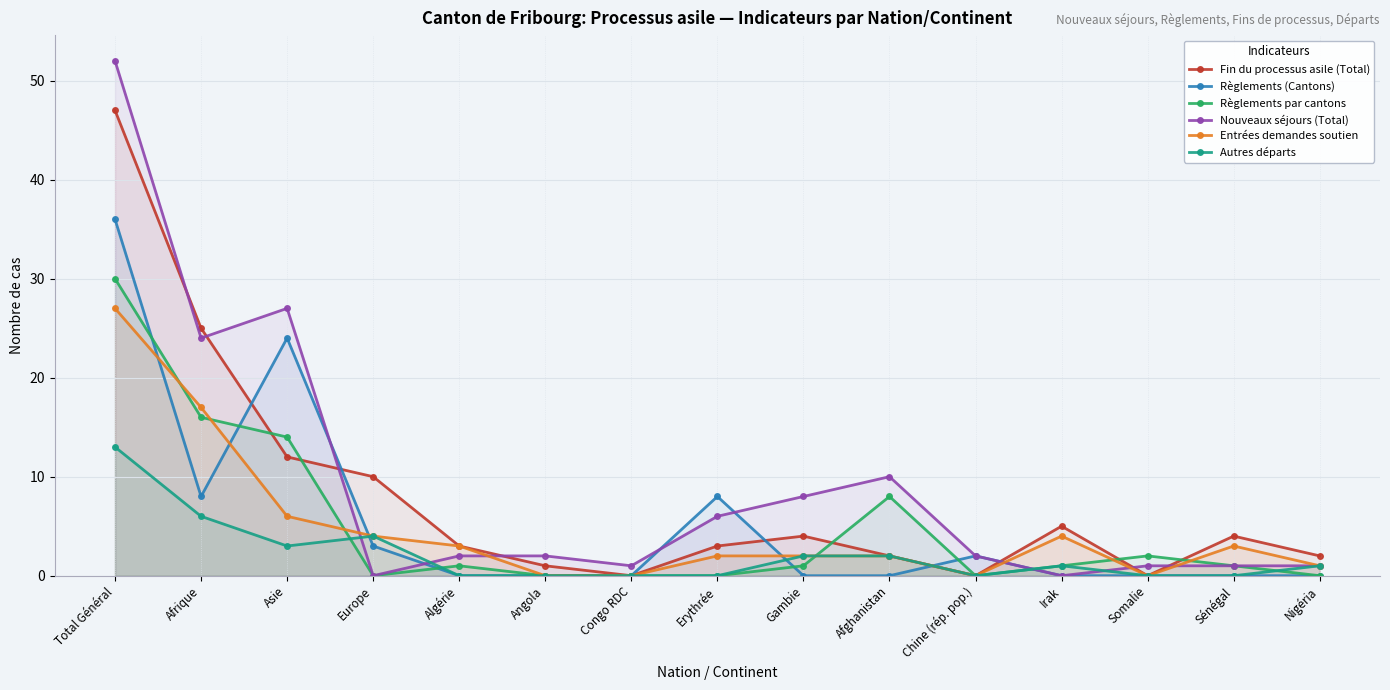

How many times do Nouveaux séjours (Total) and Autres départs cross each other?

4